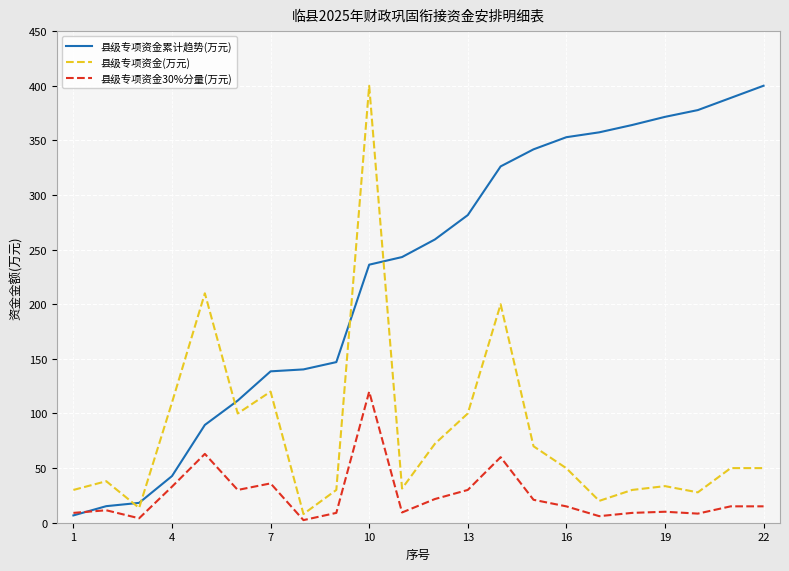

Which series has the largest total across all categories?

县级专项资金累计趋势(万元)